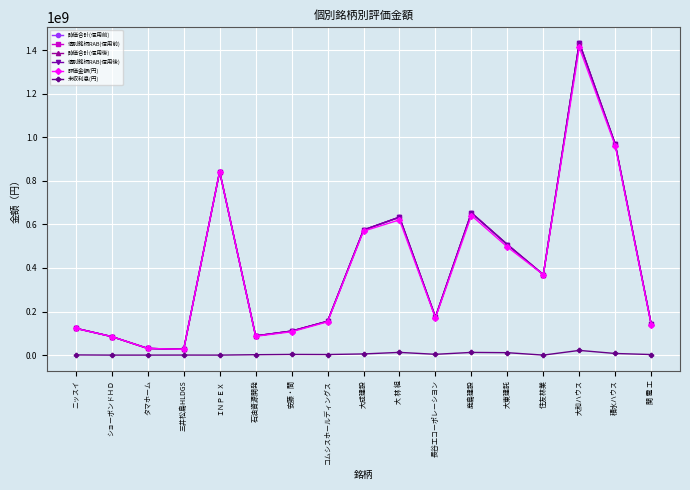

At which category does 個別銘柄RAB(信用後) reach its first local peak?

ＩＮＰＥＸ